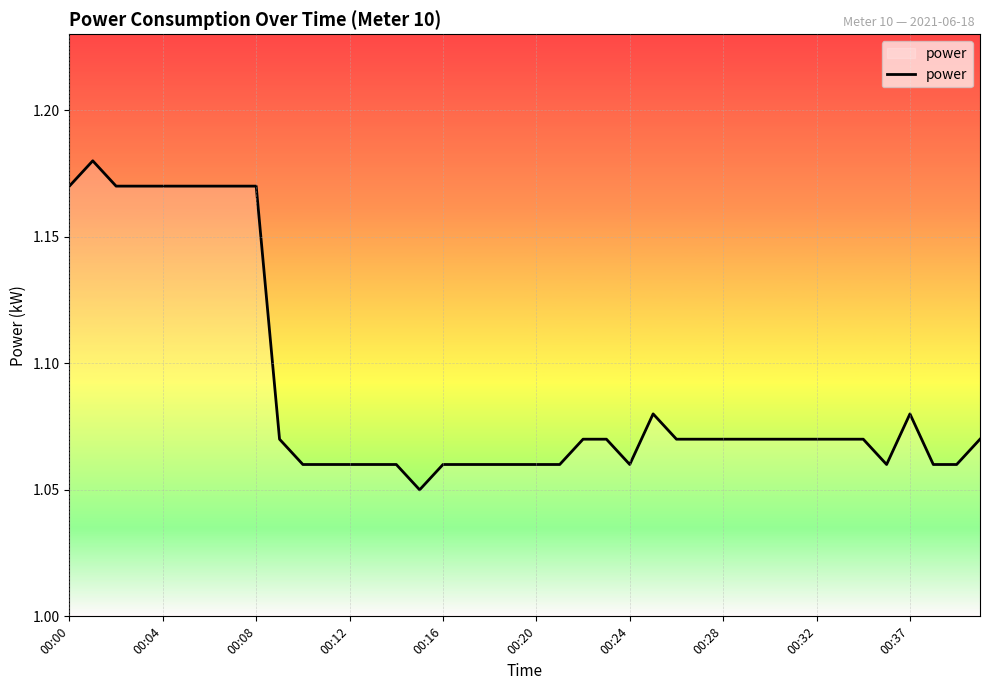

Where is the data nearest to the value 1?

15